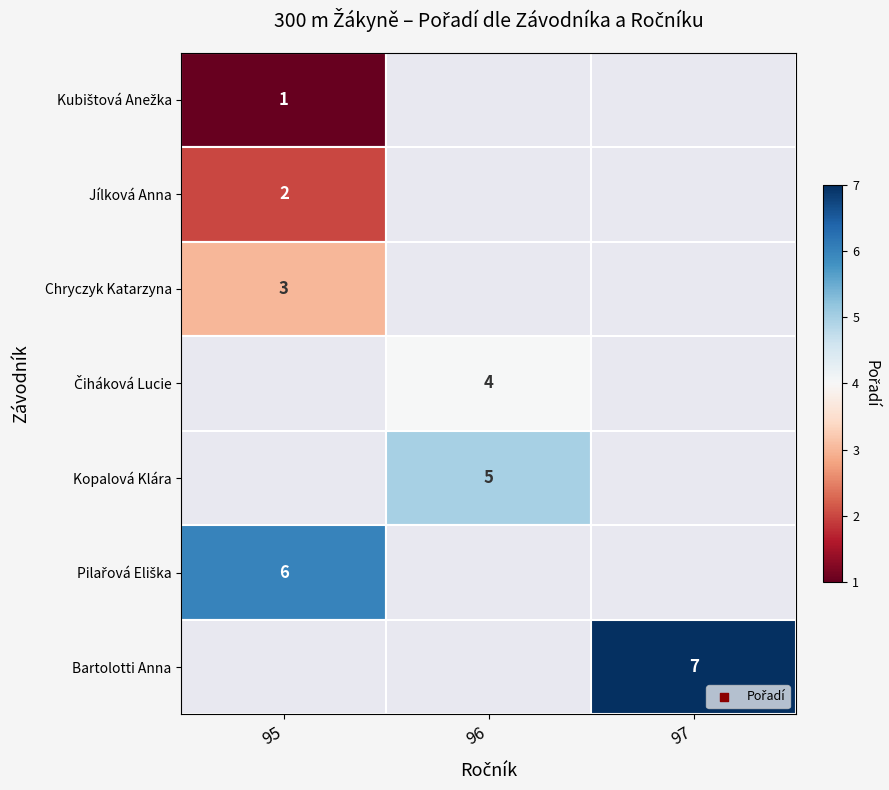

True or false: Bartolotti Anna has a value of 7 at 97.

True